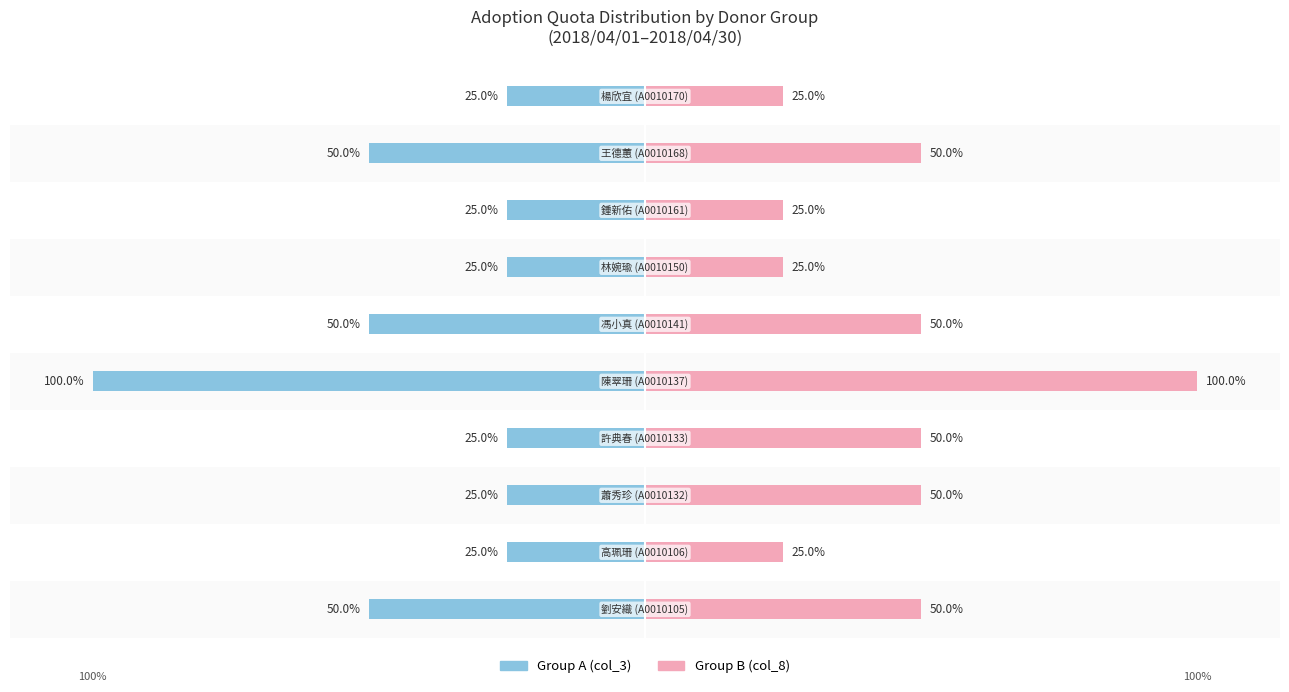

Reading left to right, list all the values displayed in this chart.

col_3 (Group A Quota): -50	-25	-25	-25	-100	-50	-25	-25	-50	-25
col_8 (Group B Quota): 50	25	50	50	100	50	25	25	50	25